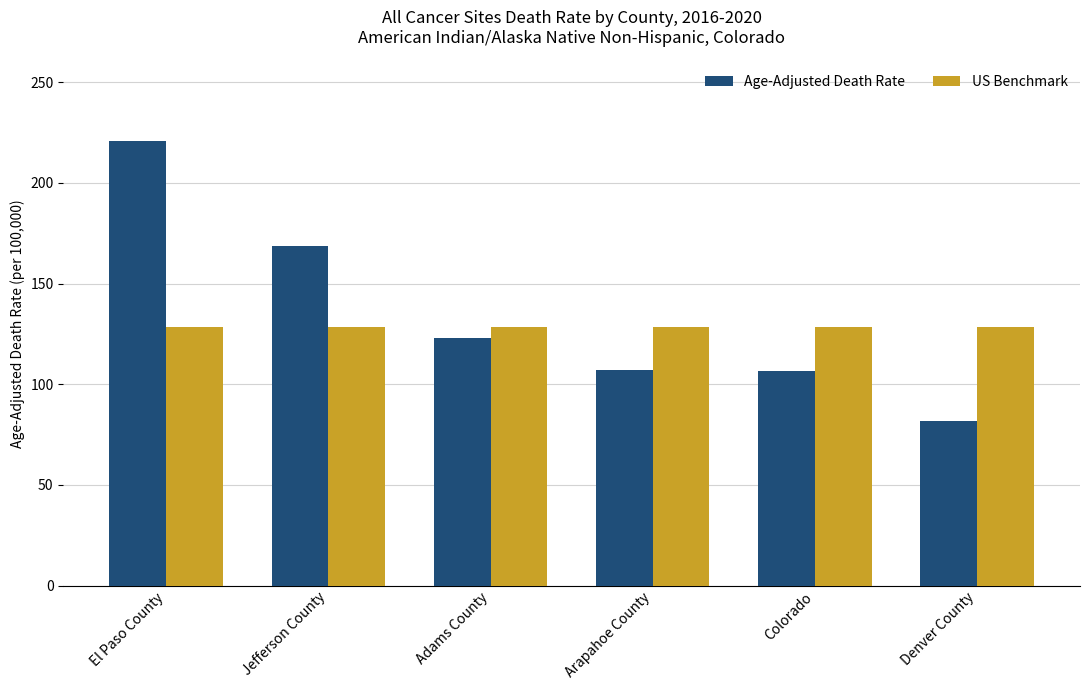

The value of Age-Adjusted Death Rate at Arapahoe County is 178.6. True or false?

False